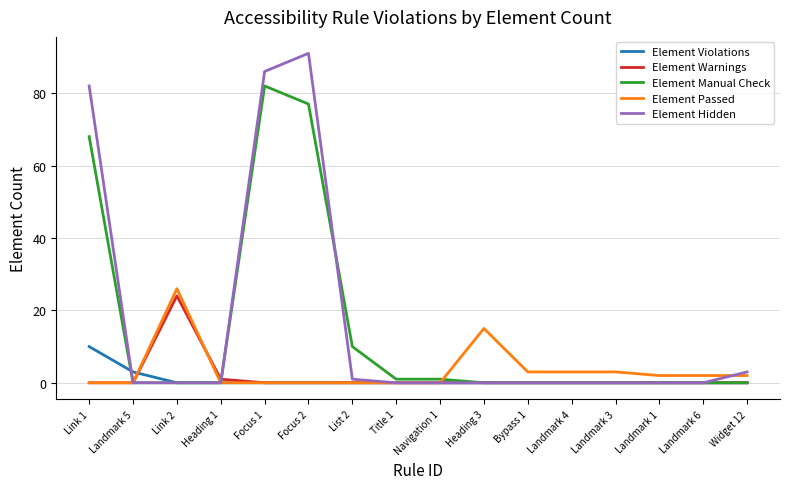

Does the chart have visible grid lines?

Yes